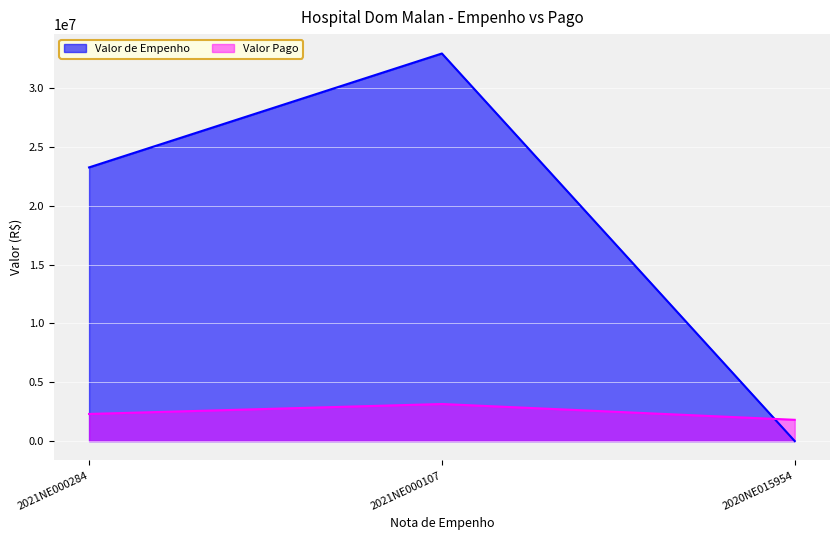

Rank the series by their maximum value, from highest to lowest.

Valor de Empenho, Valor Pago